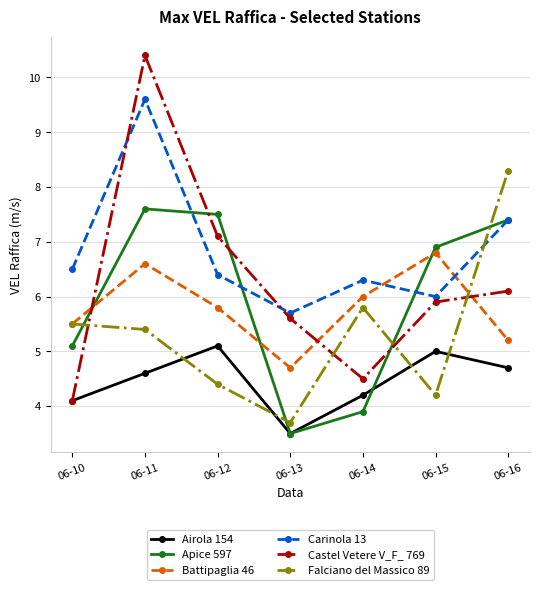

True or false: Apice 597 and Carinola 13 intersect in this chart.

True